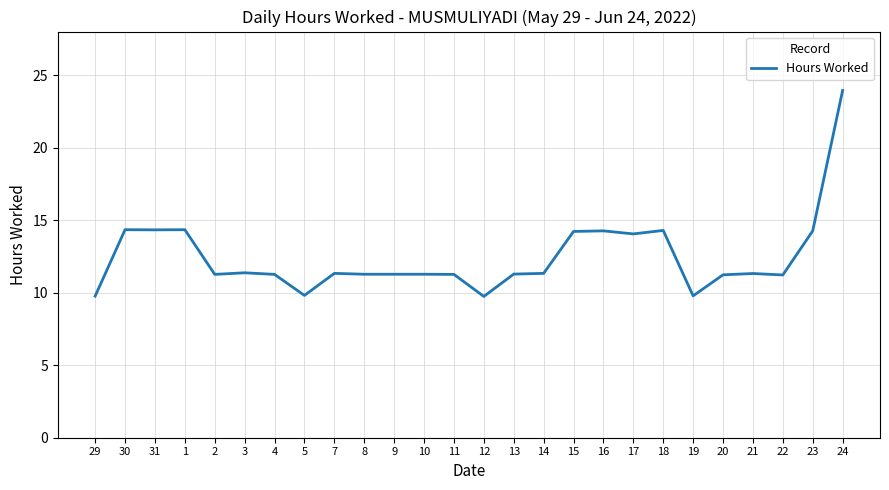

Count the number of categories in the chart.

26